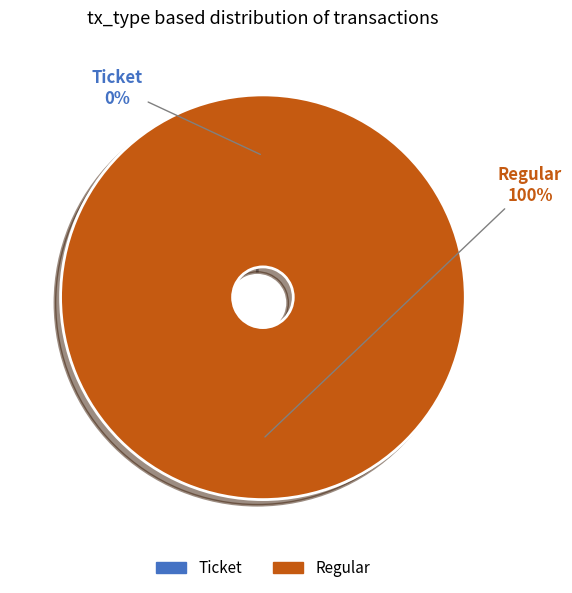

How many slices are in this pie chart?

2